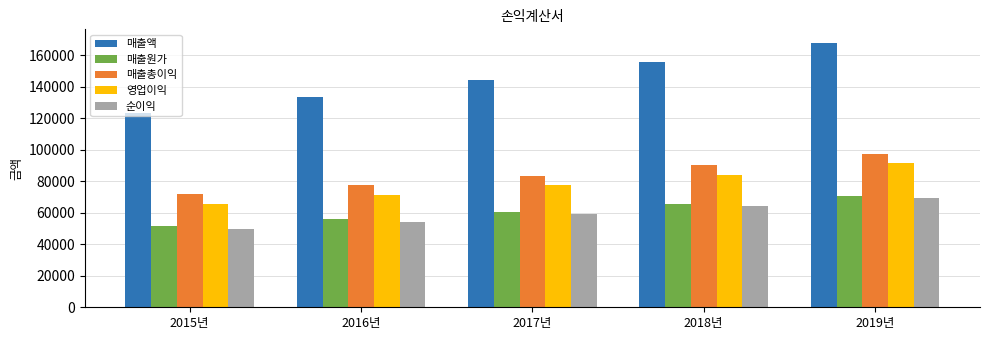

List the labels in order of 매출액 value, largest first.

2019년, 2018년, 2017년, 2016년, 2015년